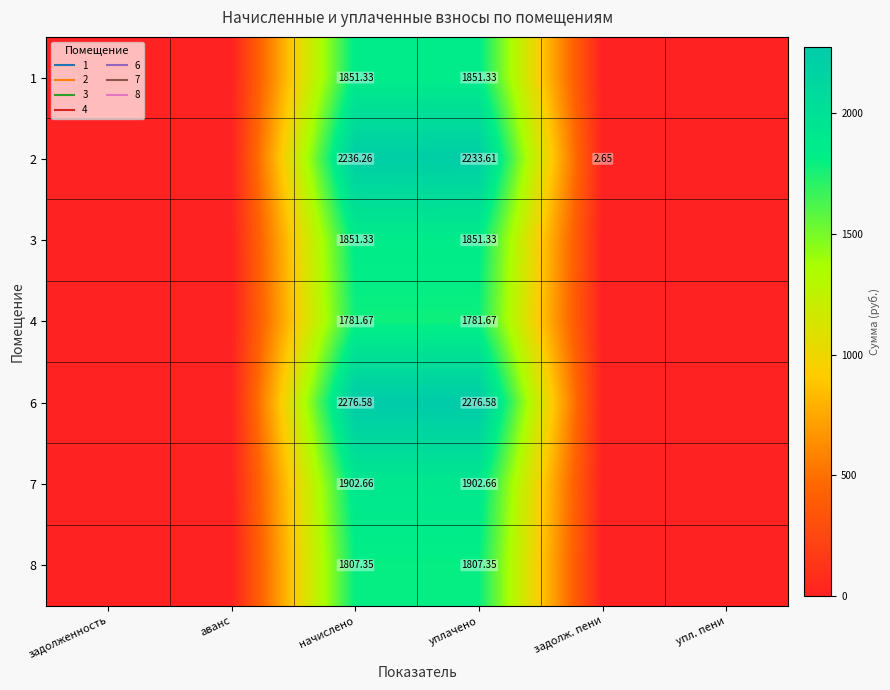

Rank the series at начислено from highest to lowest value.

6, 2, 7, 1, 3, 8, 4